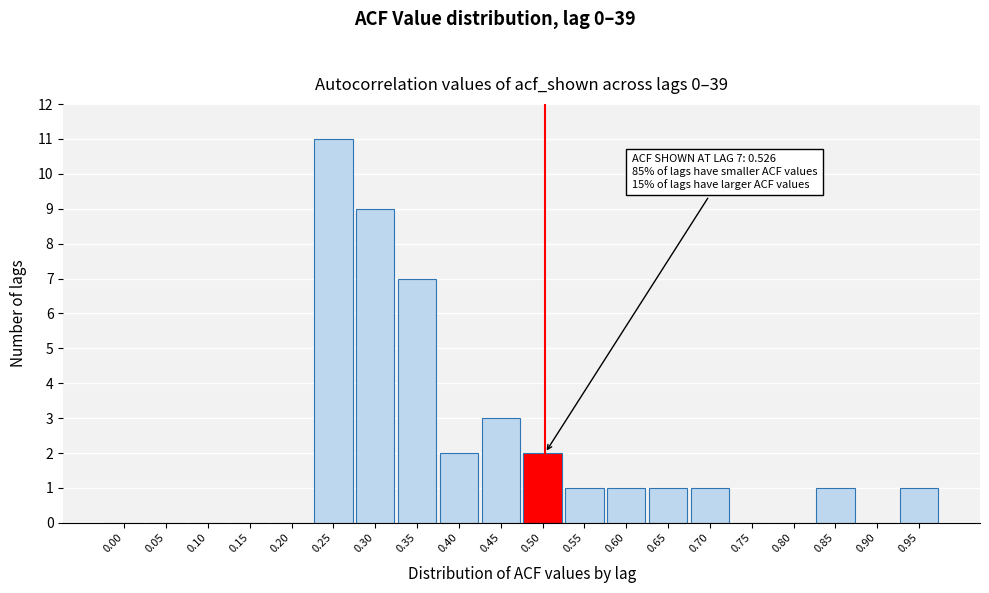

Reading right to left, transcribe all the data shown in this chart.

0.95=1	0.90=0	0.85=1	0.80=0	0.75=0	0.70=1	0.65=1	0.60=1	0.55=1	0.50=2	0.45=3	0.40=2	0.35=7	0.30=9	0.25=11	0.20=0	0.15=0	0.10=0	0.05=0	0.00=0